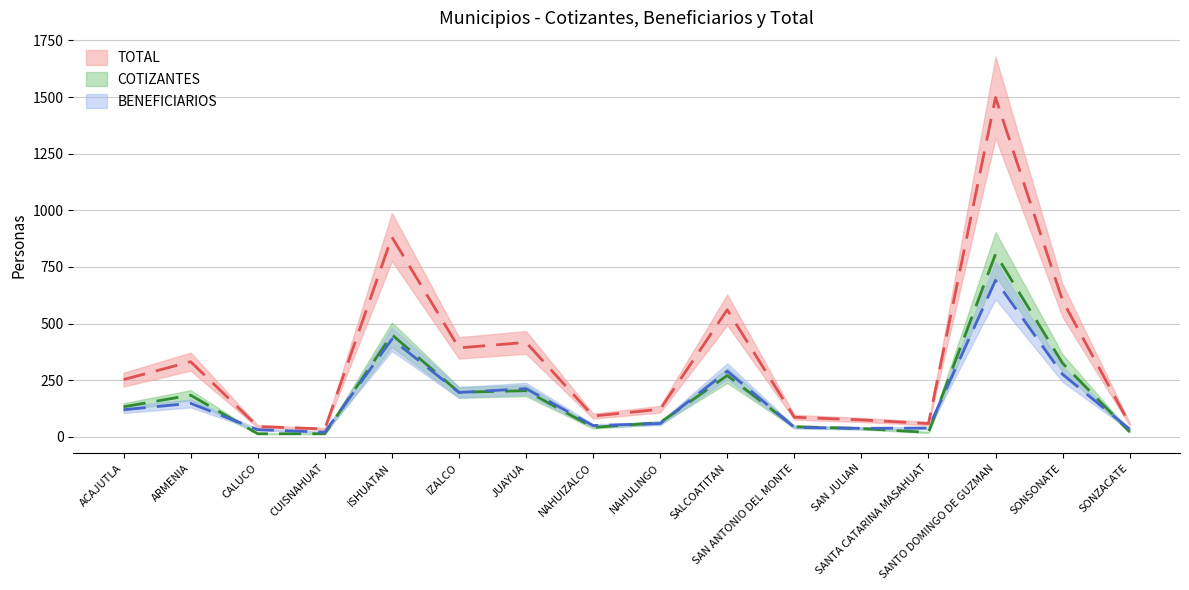

True or false: COTIZANTES and TOTAL intersect in this chart.

False